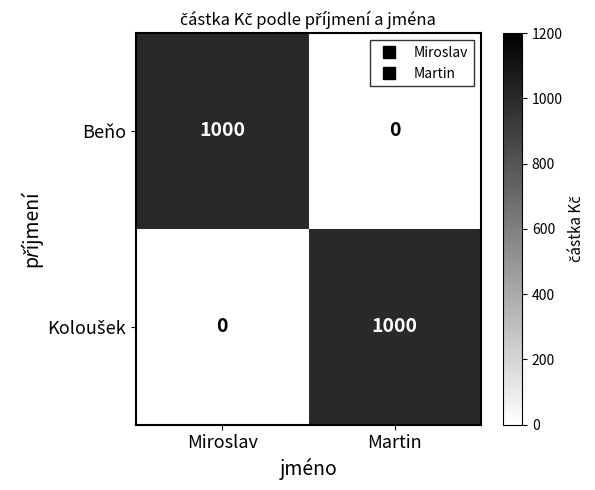

What is the spread (max minus min) of values at Miroslav?

1000